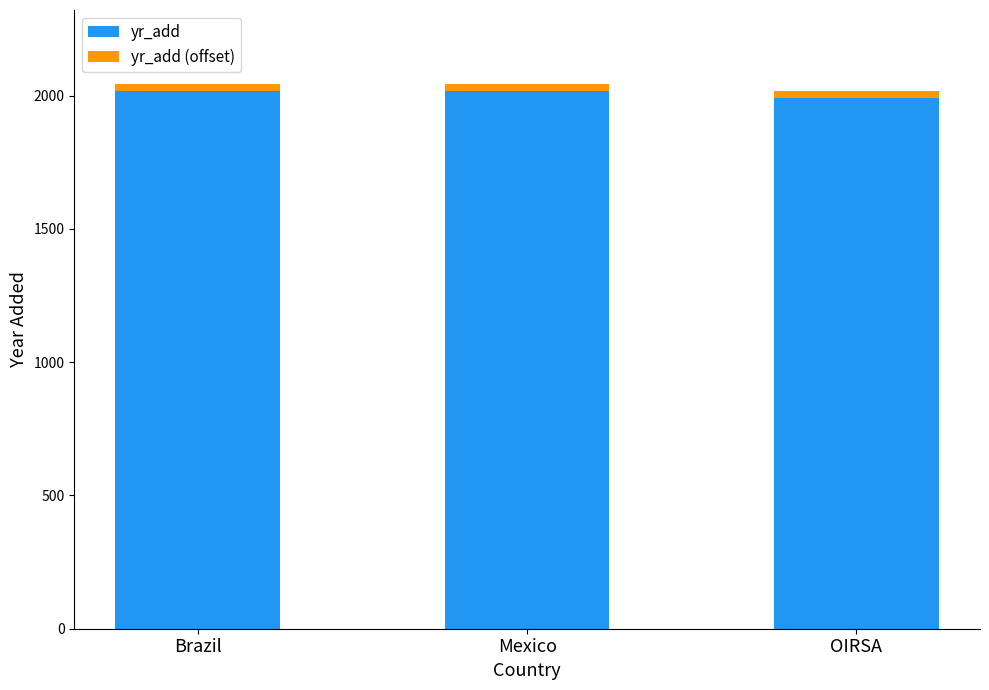

The value of yr_add at OIRSA is 2785. True or false?

False